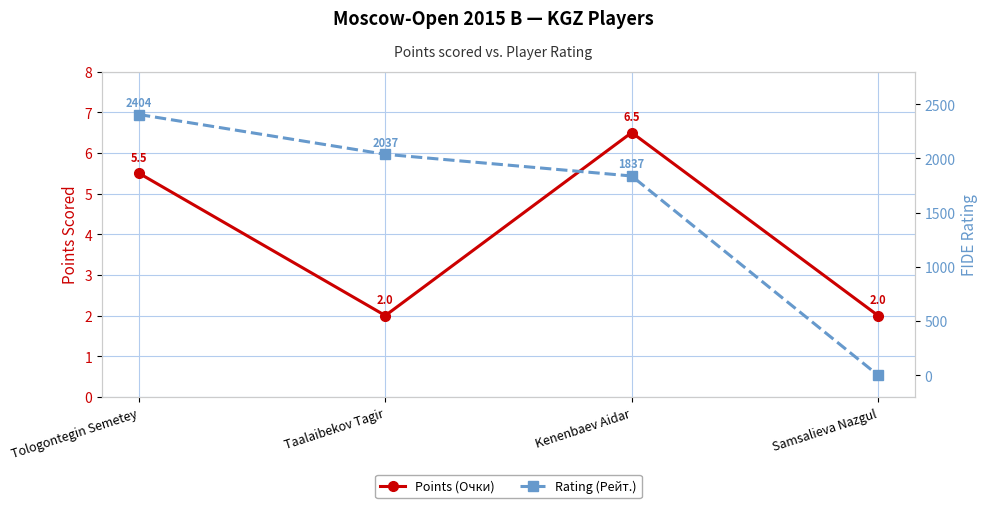

Which has a higher value, Kenenbaev Aidar or Tologontegin Semetey?

Kenenbaev Aidar